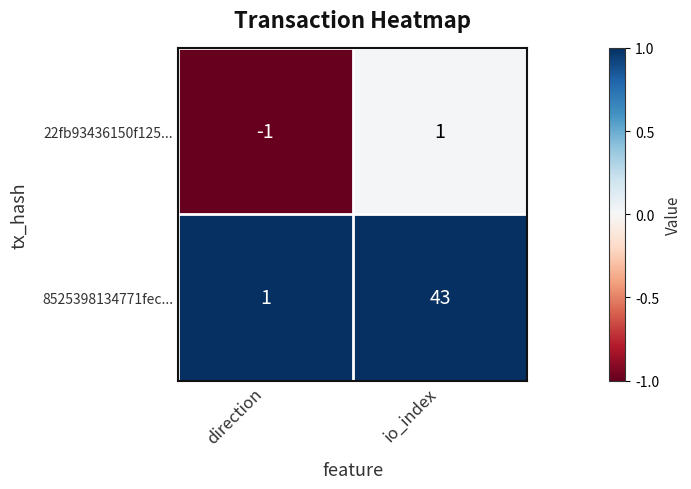

At which label does 22fb93436150f125... reach its minimum?

direction